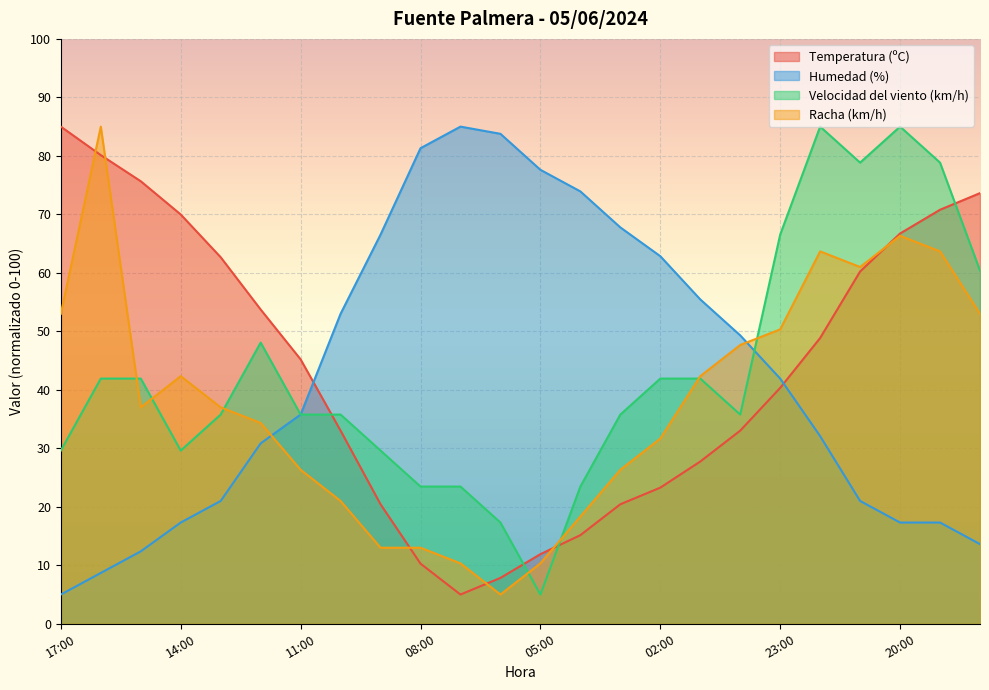

How many lines are shown in the chart?

4